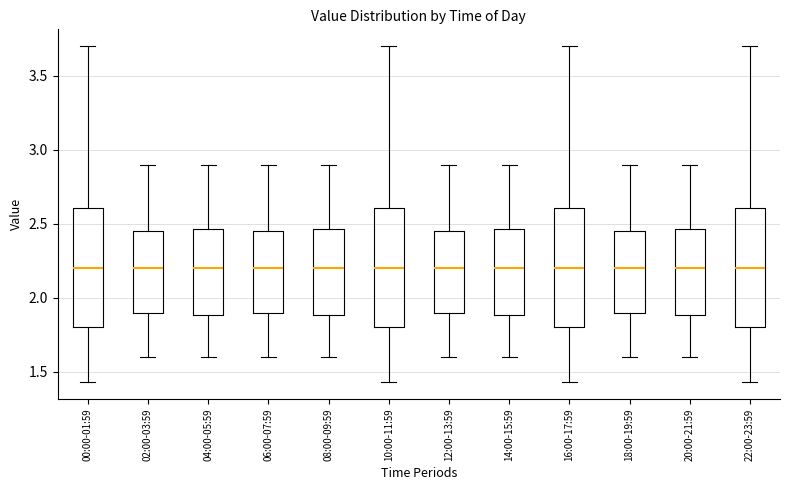

Reading left to right, transcribe this box plot: for each box, give where its median line is, the range the box spans, and where its two whiskers end, as read against the y-axis. The values are not printed on the chart, so give them approximately, as read against the axis.

00:00-01:59: median 2.20, box 1.80 to 2.60, whiskers 1.45 to 3.70
02:00-03:59: median 2.20, box 1.90 to 2.45, whiskers 1.60 to 2.90
04:00-05:59: median 2.20, box 1.90 to 2.45, whiskers 1.60 to 2.90
06:00-07:59: median 2.20, box 1.90 to 2.45, whiskers 1.60 to 2.90
08:00-09:59: median 2.20, box 1.90 to 2.45, whiskers 1.60 to 2.90
10:00-11:59: median 2.20, box 1.80 to 2.60, whiskers 1.45 to 3.70
12:00-13:59: median 2.20, box 1.90 to 2.45, whiskers 1.60 to 2.90
14:00-15:59: median 2.20, box 1.90 to 2.45, whiskers 1.60 to 2.90
16:00-17:59: median 2.20, box 1.80 to 2.60, whiskers 1.45 to 3.70
18:00-19:59: median 2.20, box 1.90 to 2.45, whiskers 1.60 to 2.90
20:00-21:59: median 2.20, box 1.90 to 2.45, whiskers 1.60 to 2.90
22:00-23:59: median 2.20, box 1.80 to 2.60, whiskers 1.45 to 3.70